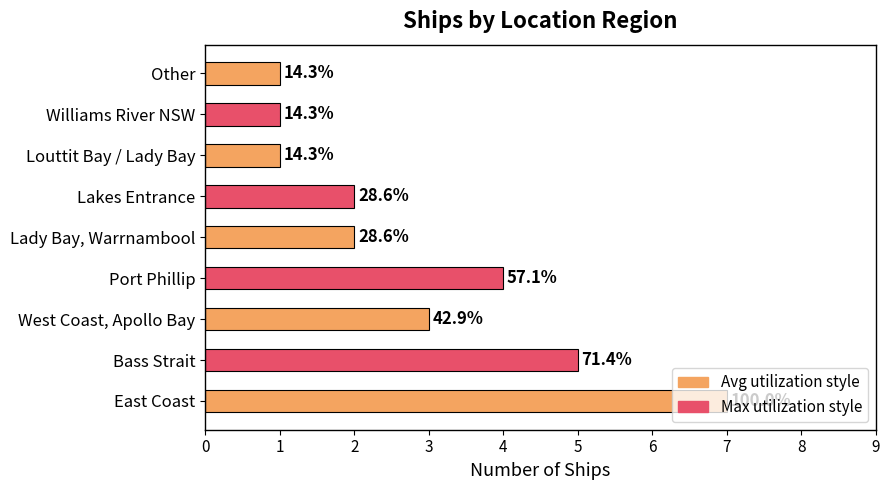

Does the chart contain any negative values?

No